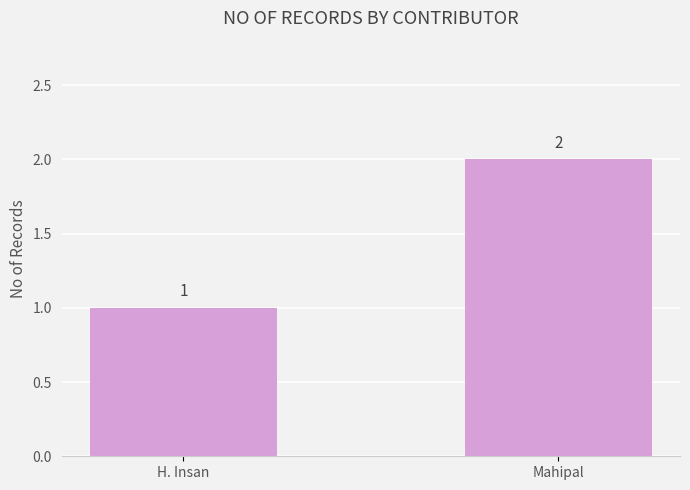

Reading left to right, list all the values displayed in this chart.

1	2